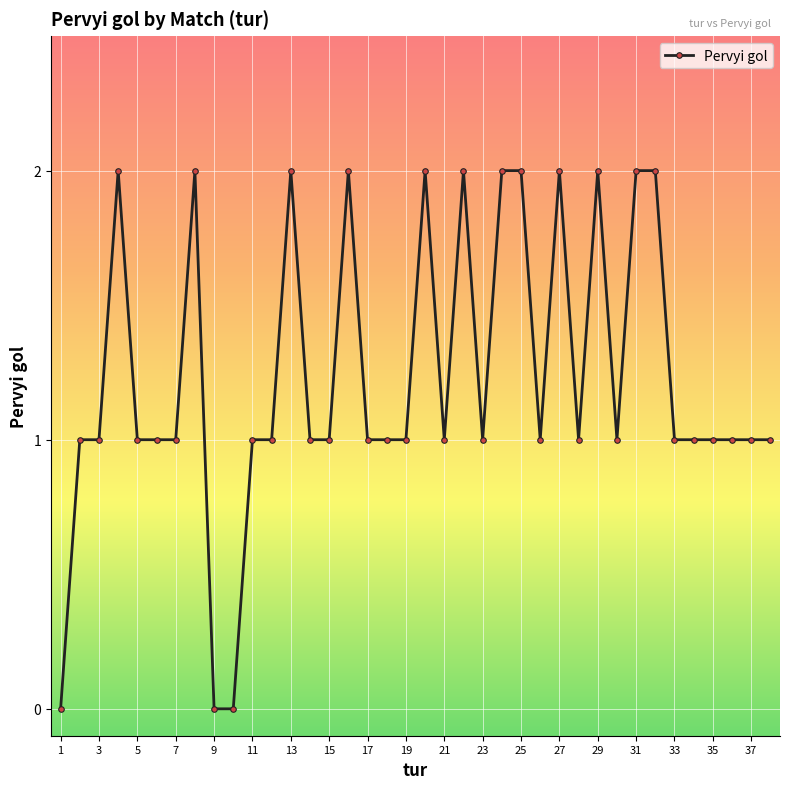

What is the sum of all values?

47